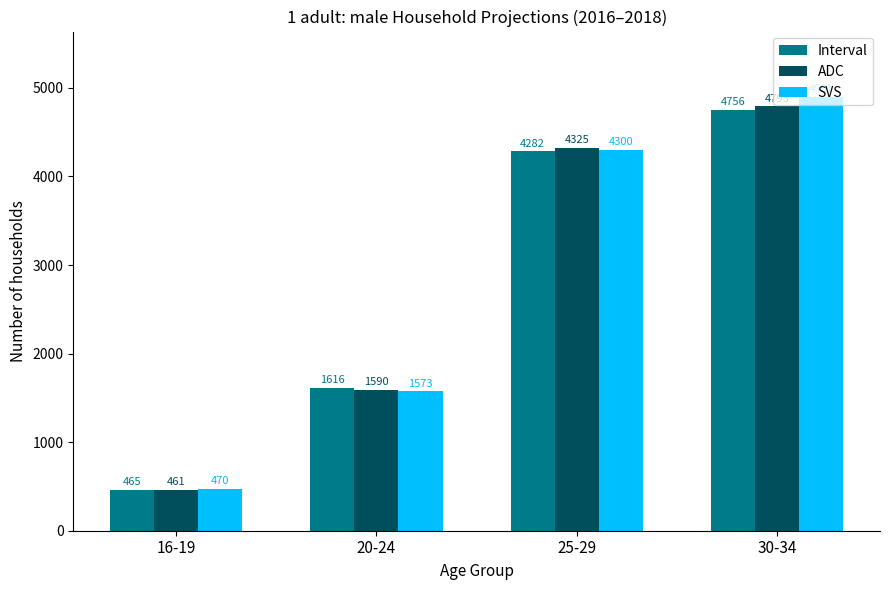

What are all the series names shown in the legend?

Interval, ADC, SVS